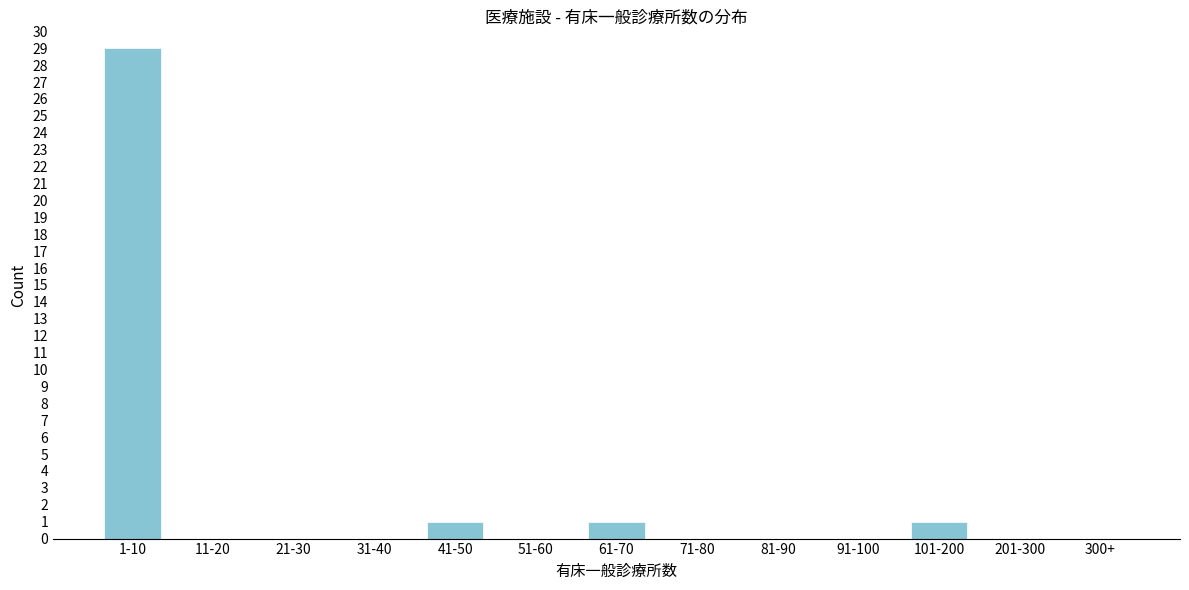

Reading right to left, transcribe all the data shown in this chart.

300+=0	201-300=0	101-200=1	91-100=0	81-90=0	71-80=0	61-70=1	51-60=0	41-50=1	31-40=0	21-30=0	11-20=0	1-10=29